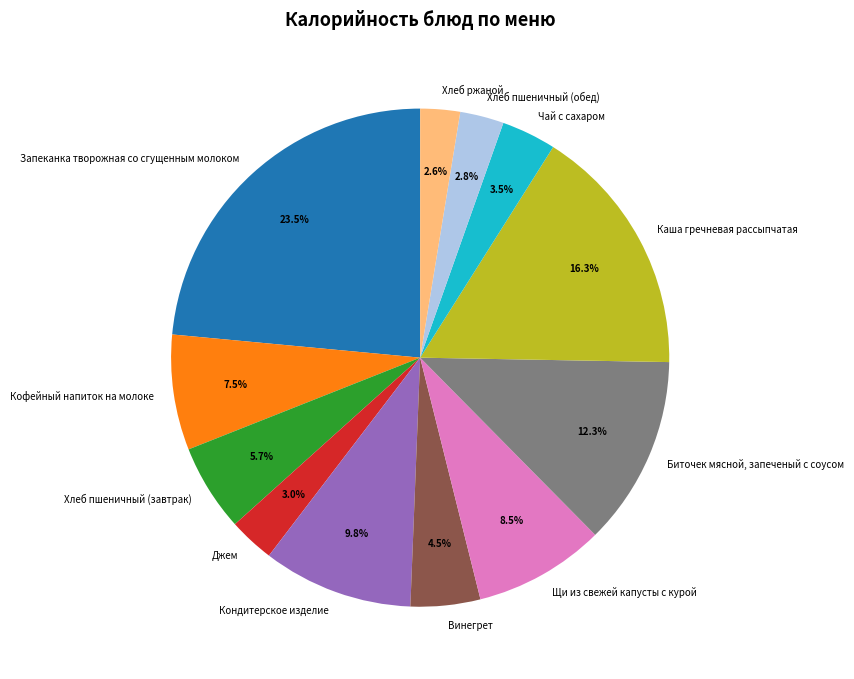

Which category has the biggest portion of the pie?

Запеканка творожная со сгущенным молоком